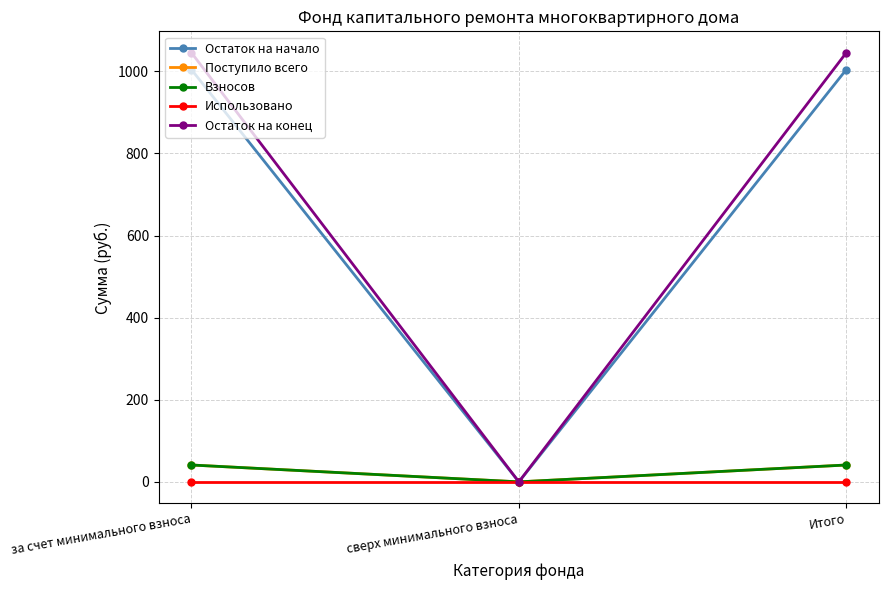

Which series has the largest range (max minus min)?

Остаток на конец